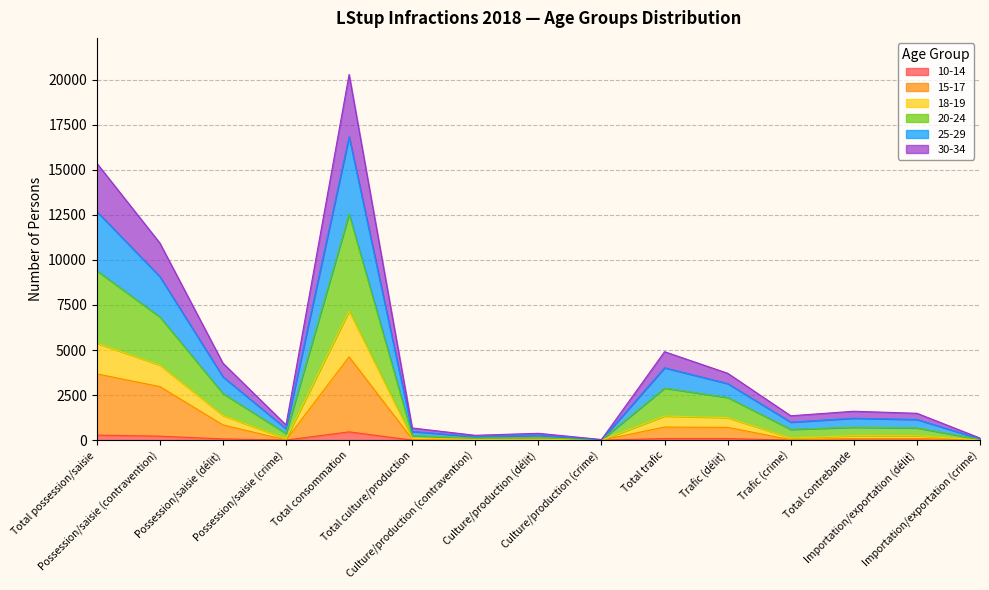

True or false: 10-14 and 25-29 intersect in this chart.

False